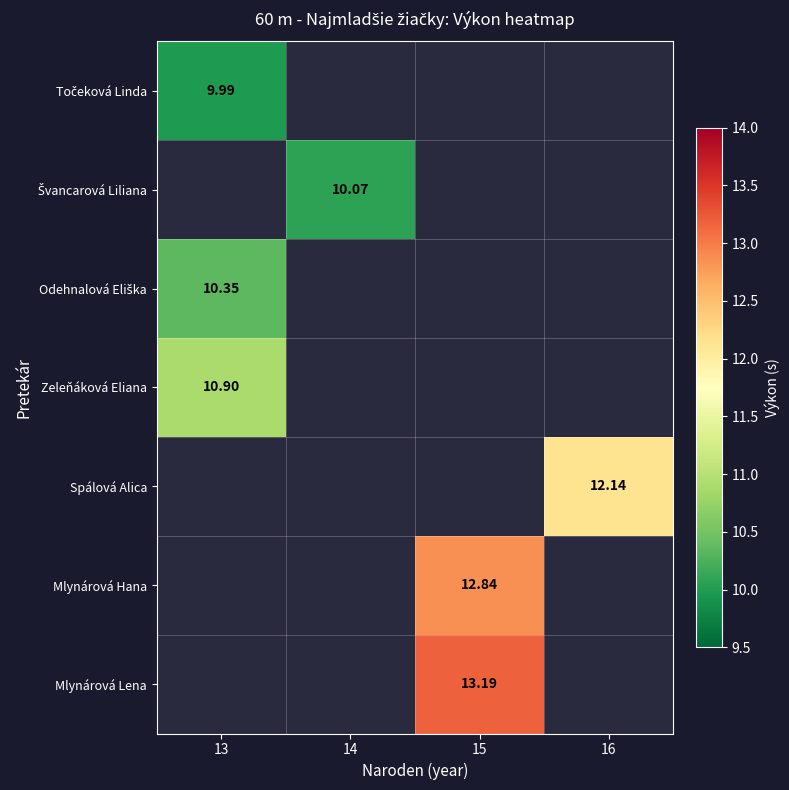

How many distinct data groups are displayed?

7